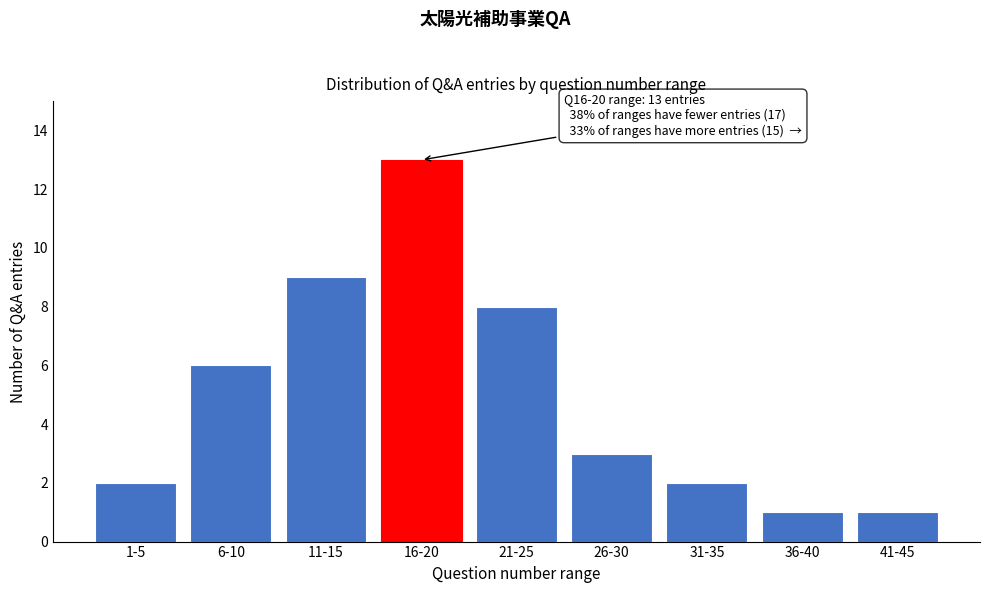

Reading left to right, what are all the values shown in this chart?

2	6	9	13	8	3	2	1	1